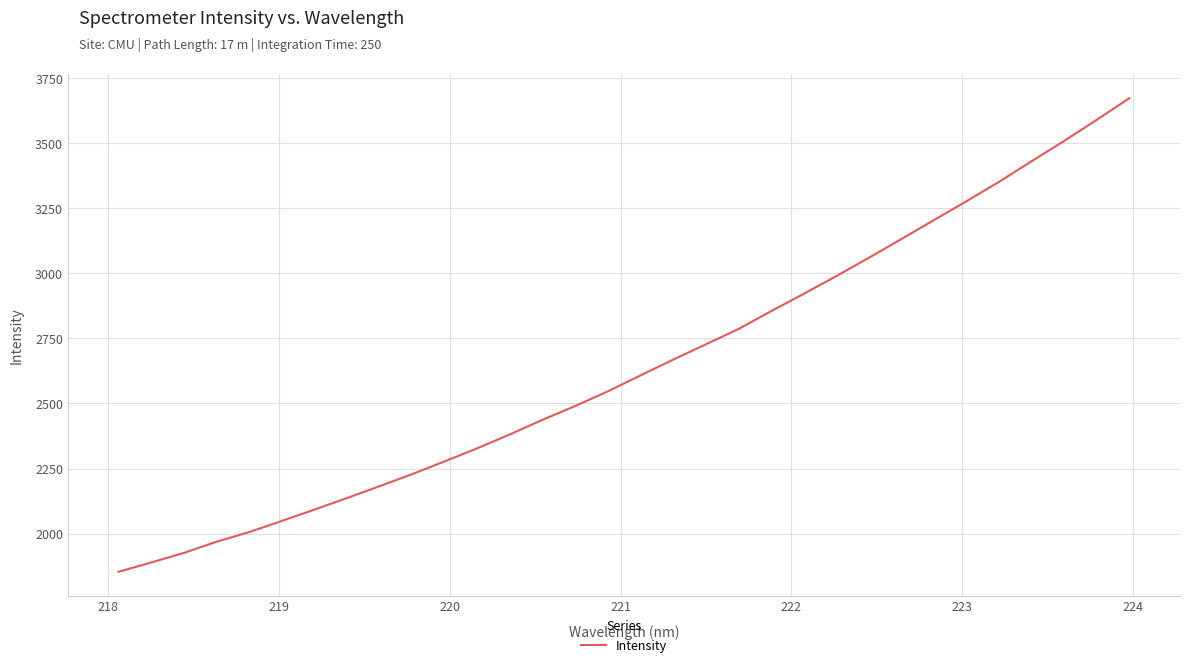

What is the smallest value displayed?

1853.0